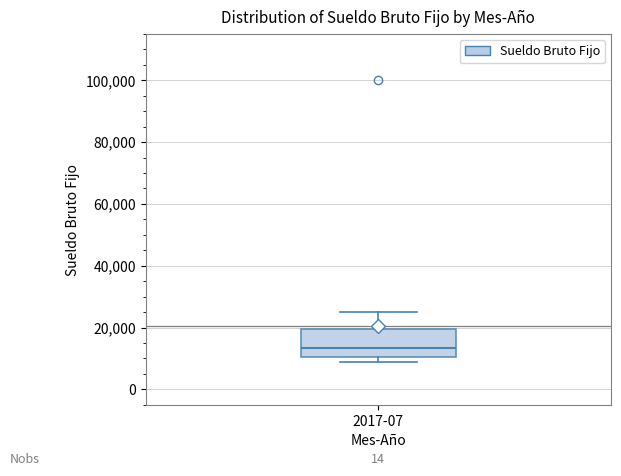

Where does the median line of the box for 2017-07 sit on the y-axis? The values are not printed on the chart, so give them approximately, as read against the axis.

14000